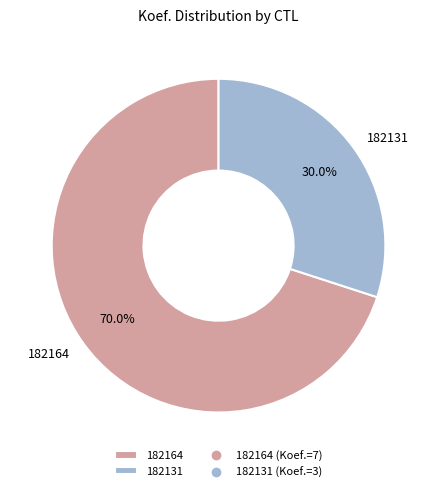

What is the ratio of the value at 182131 to the value at 182164?

0.4